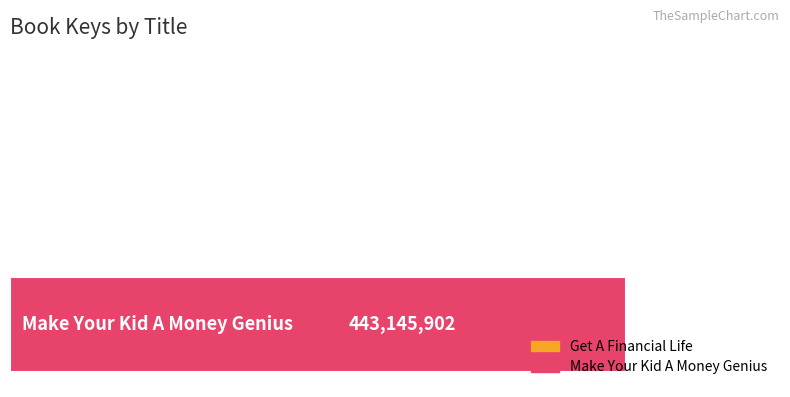

What is the greatest value displayed?

443145902